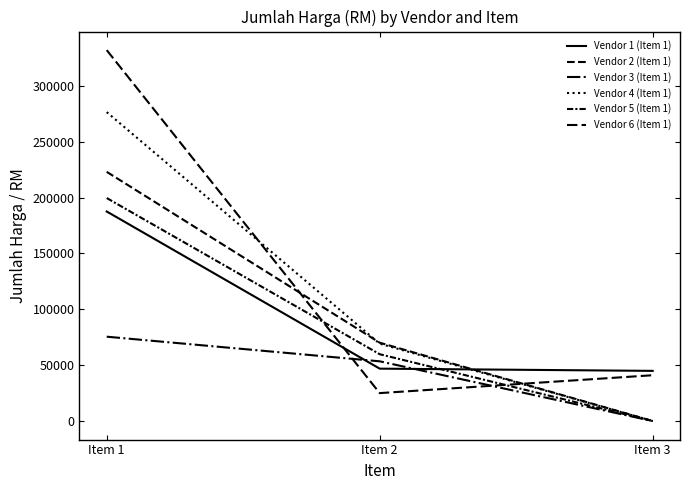

Does the chart display data point markers on the line(s)?

No